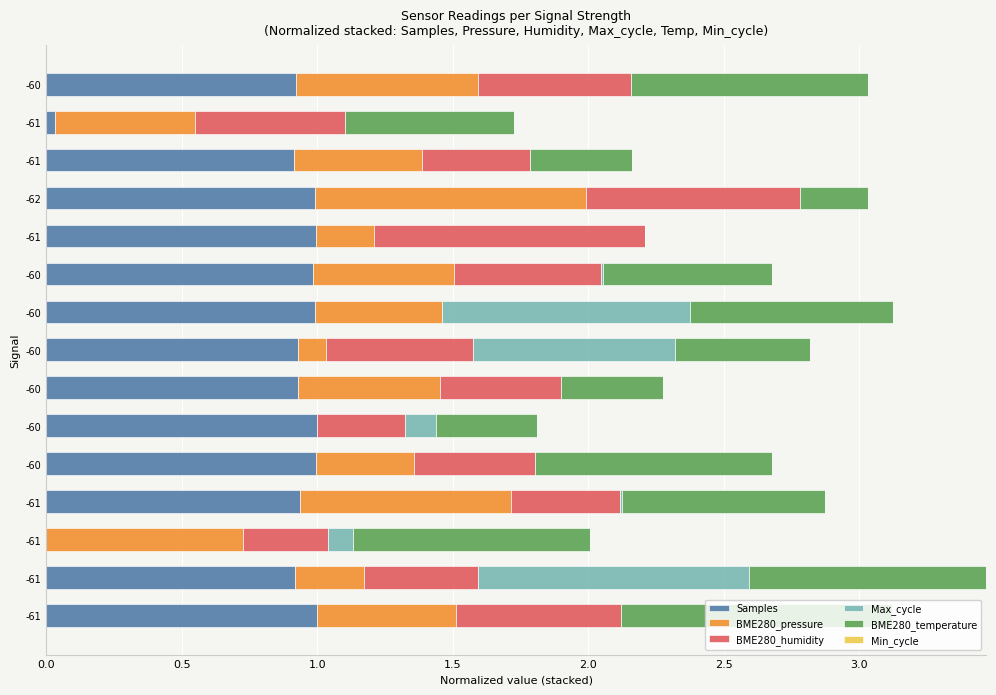

Count the number of data series in this chart.

5